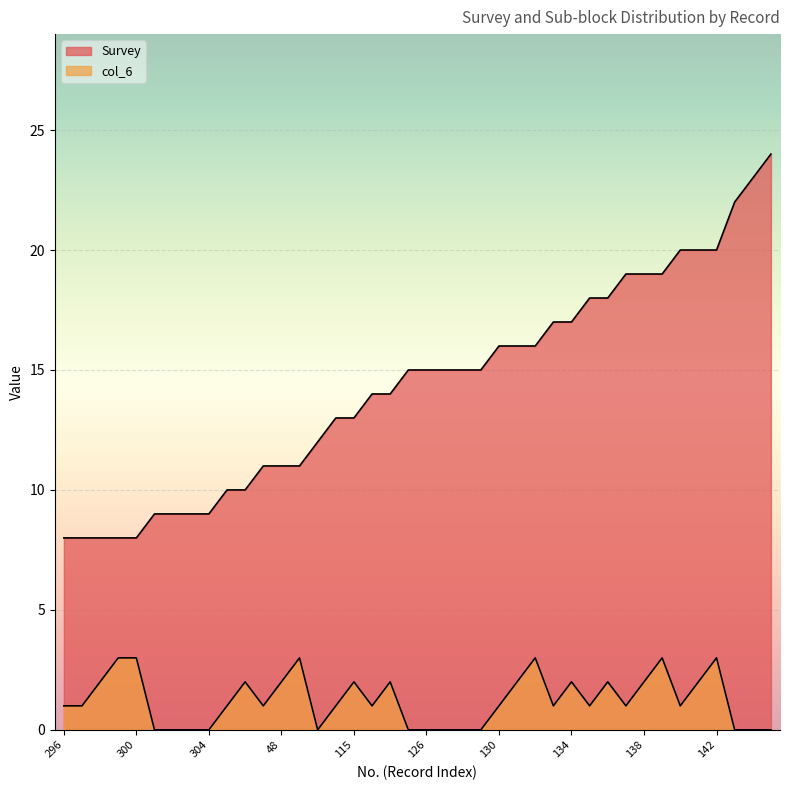

How many data points does each series have?

40